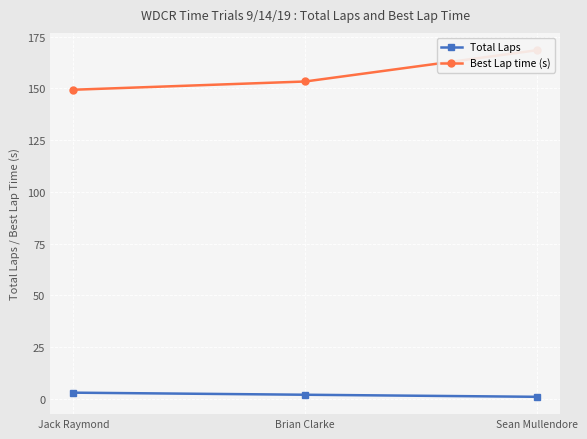

What is the average value of the Total Laps series?

2